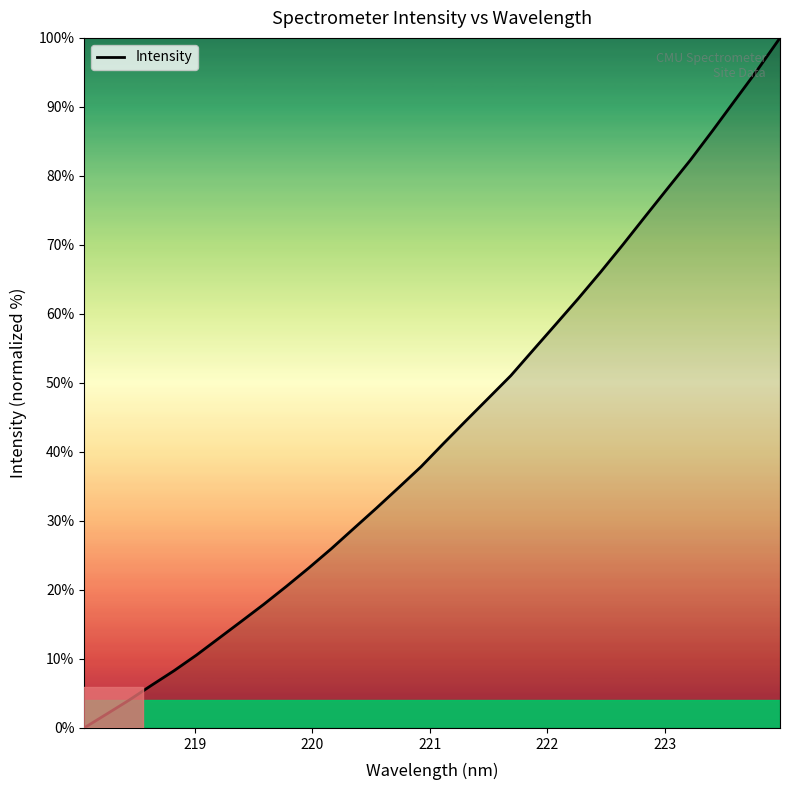

What is the maximum value shown in the chart?

100.0